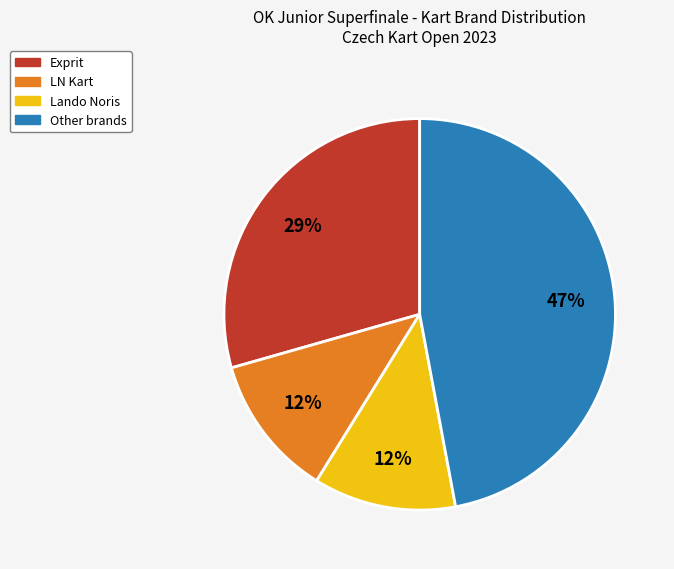

How many slices are in this pie chart?

4